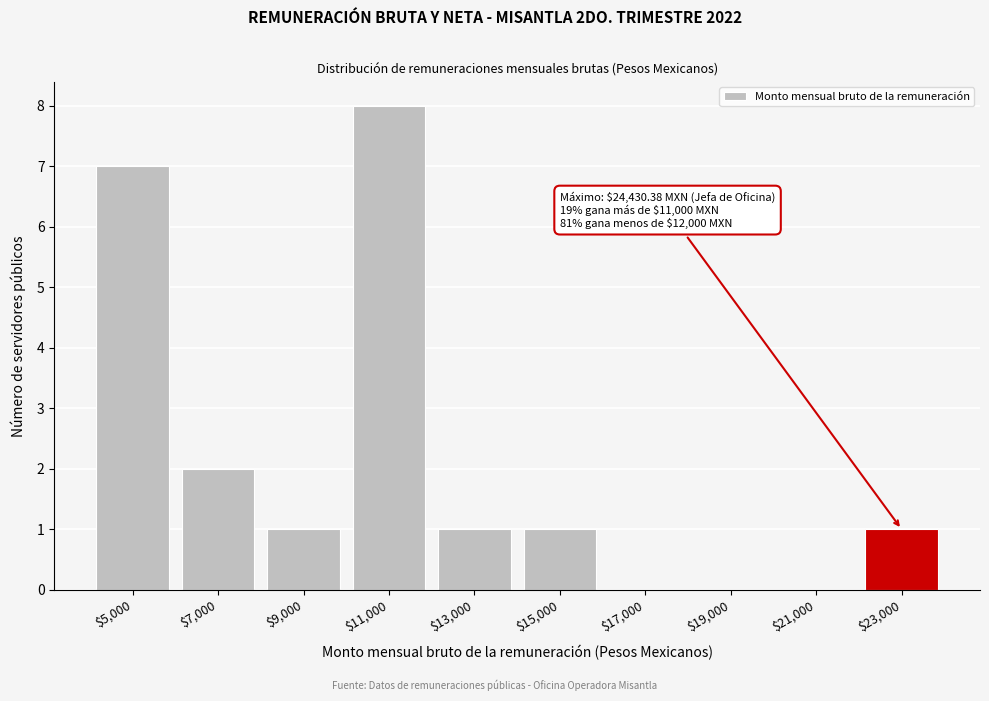

Where is the data nearest to the value 4?

$7,000